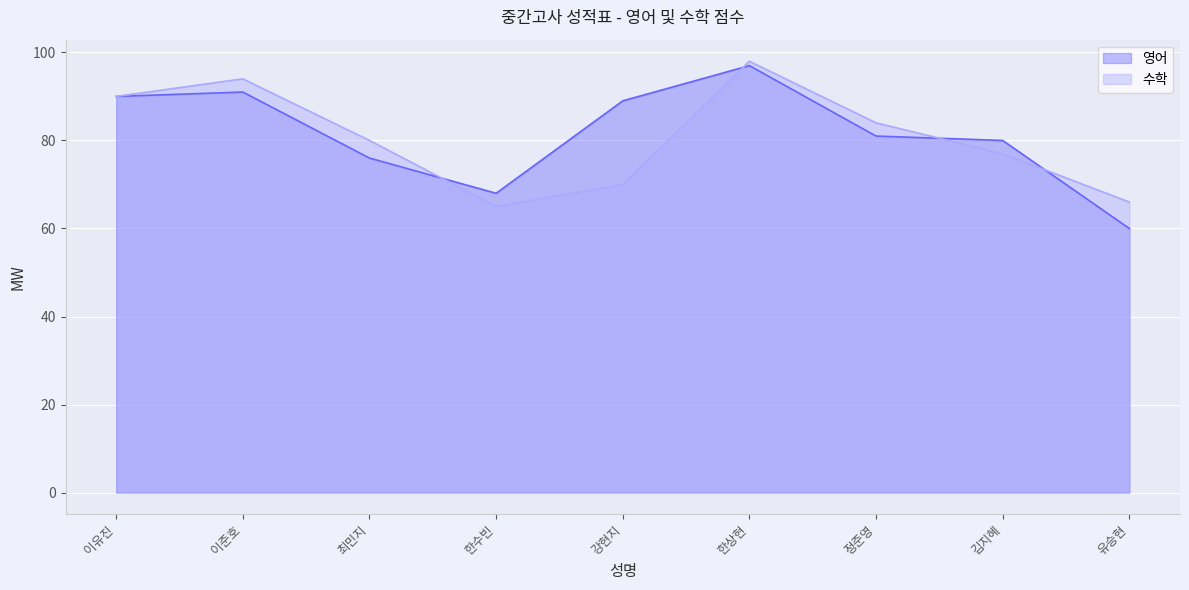

What is the difference between the highest and lowest values at 김지혜?

3